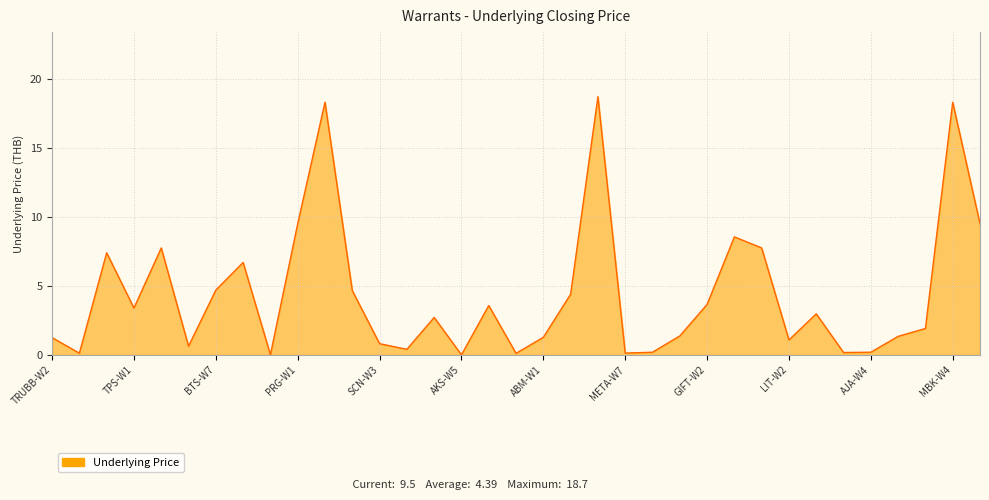

What is the greatest value displayed?

18.7